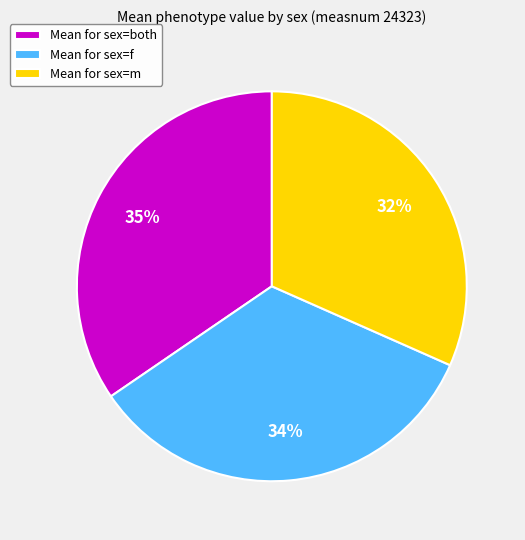

Is Mean for sex=both the majority of the pie?

No